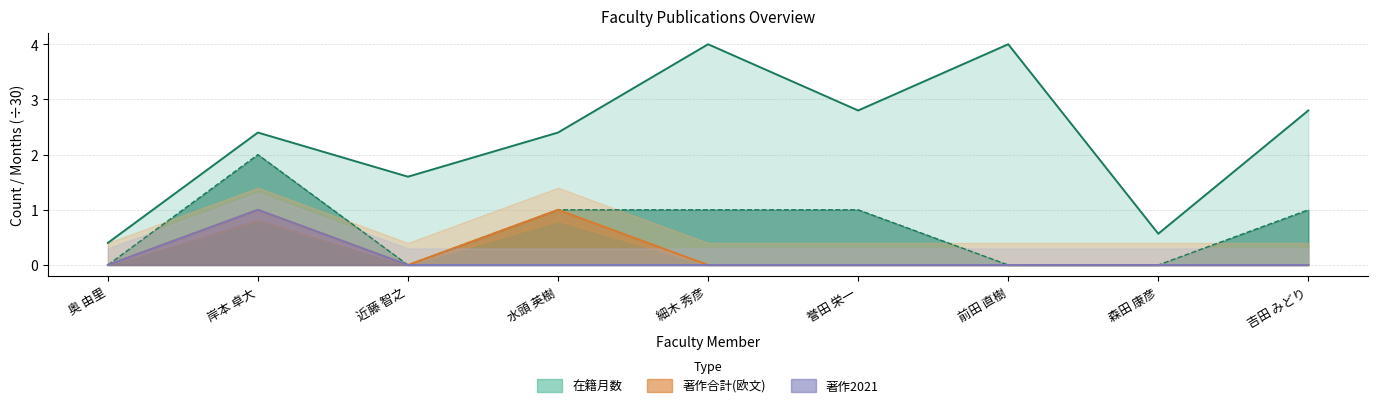

At how many categories does at least one series exceed 2?

6